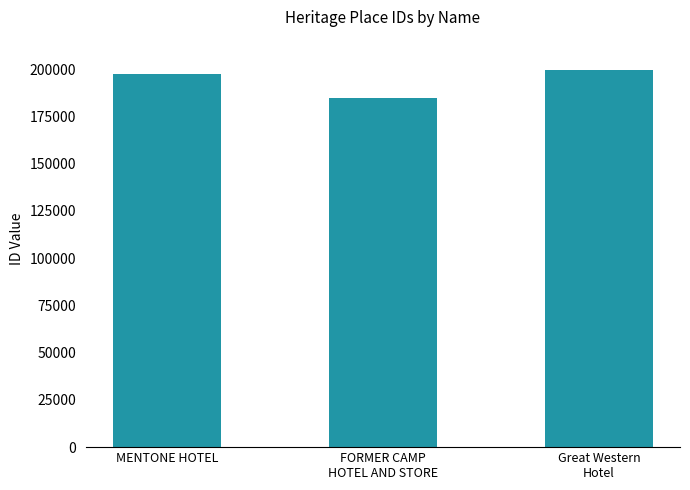

What is the difference between the maximum and second lowest values?

2007